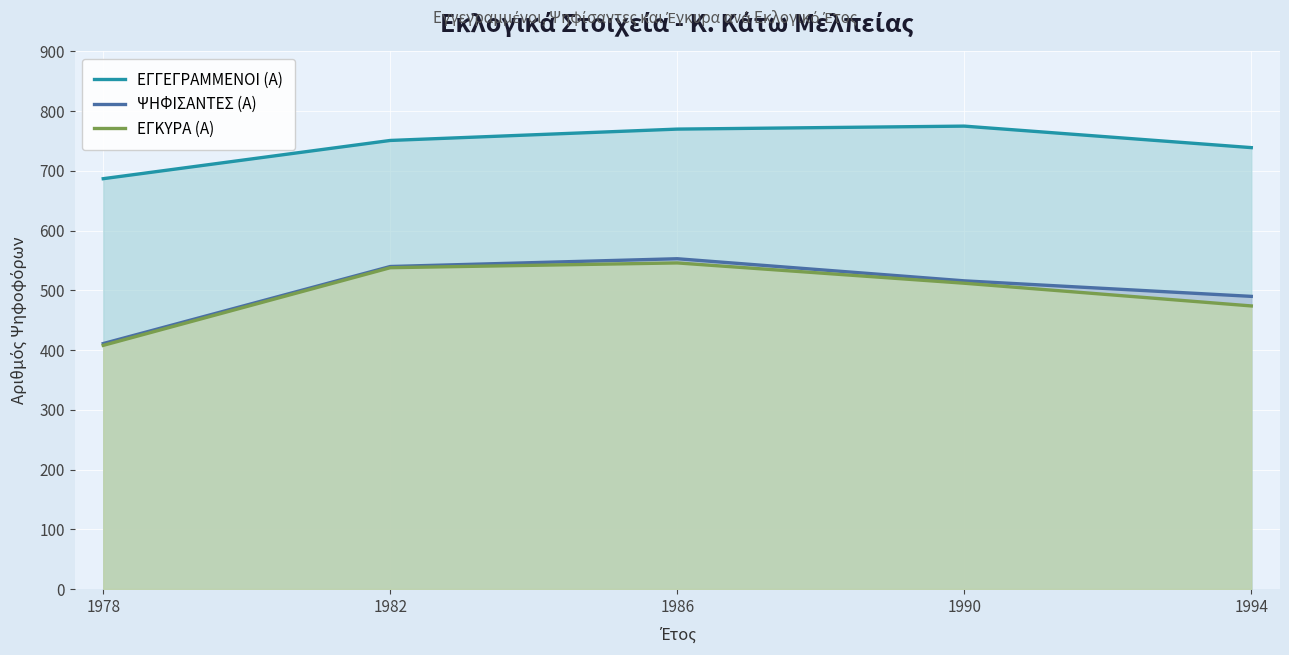

What is the sum of the ΨΗΦΙΣΑΝΤΕΣ (Α) values at 1978 and 1986?

964